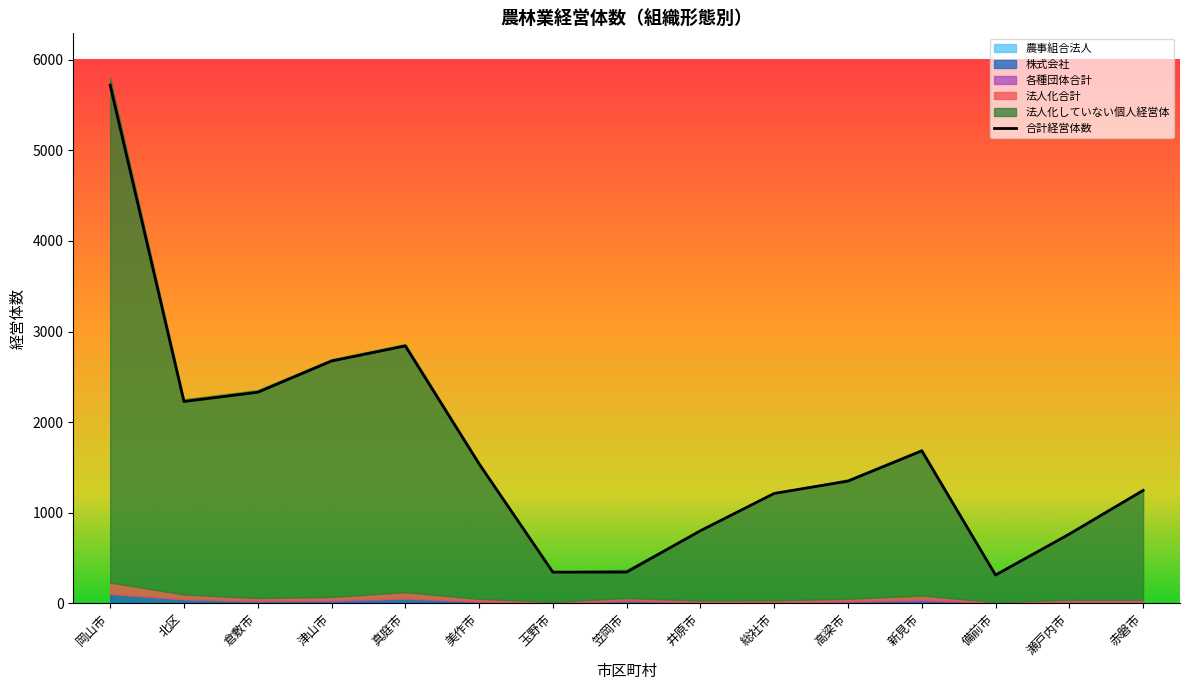

What is the change in value from 井原市 to 赤磐市?

+445